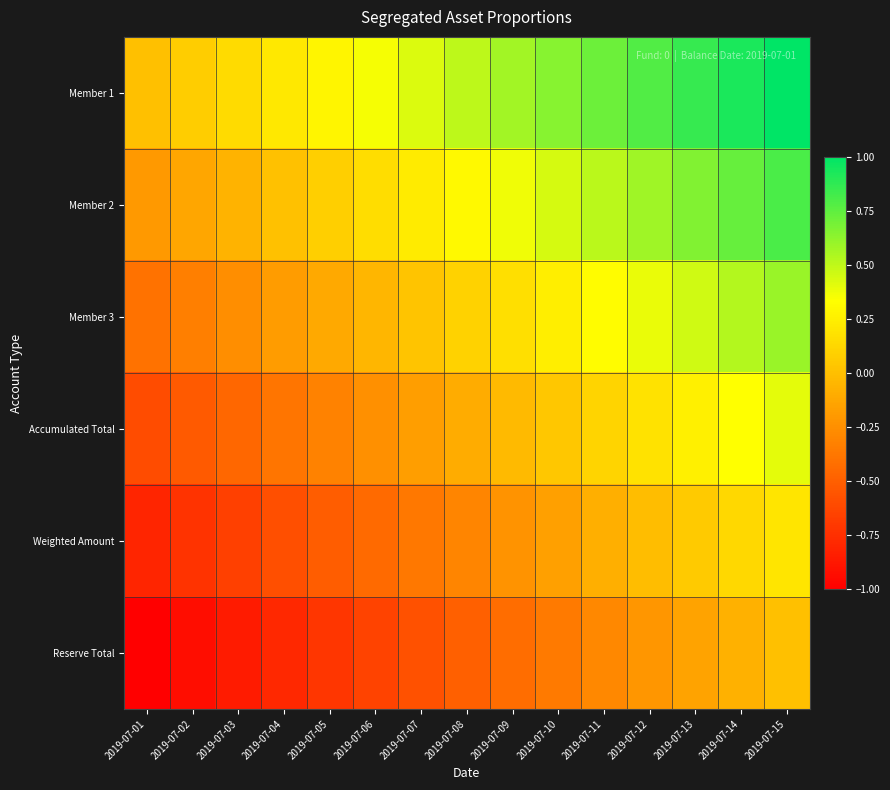

Reading left to right, extract all data points from this chart.

Member 1: 2019-07-01=0.0	2019-07-02=0.1	2019-07-03=0.1	2019-07-04=0.2	2019-07-05=0.3	2019-07-06=0.4	2019-07-07=0.4	2019-07-08=0.5	2019-07-09=0.6	2019-07-10=0.6	2019-07-11=0.7	2019-07-12=0.8	2019-07-13=0.9	2019-07-14=0.9	2019-07-15=1.0
Member 2: 2019-07-01=-0.2	2019-07-02=-0.1	2019-07-03=-0.1	2019-07-04=0.0	2019-07-05=0.1	2019-07-06=0.2	2019-07-07=0.2	2019-07-08=0.3	2019-07-09=0.4	2019-07-10=0.4	2019-07-11=0.5	2019-07-12=0.6	2019-07-13=0.7	2019-07-14=0.7	2019-07-15=0.8
Member 3: 2019-07-01=-0.4	2019-07-02=-0.3	2019-07-03=-0.3	2019-07-04=-0.2	2019-07-05=-0.1	2019-07-06=-0.0	2019-07-07=0.0	2019-07-08=0.1	2019-07-09=0.2	2019-07-10=0.2	2019-07-11=0.3	2019-07-12=0.4	2019-07-13=0.5	2019-07-14=0.5	2019-07-15=0.6
Accumulated Total: 2019-07-01=-0.6	2019-07-02=-0.5	2019-07-03=-0.5	2019-07-04=-0.4	2019-07-05=-0.3	2019-07-06=-0.2	2019-07-07=-0.2	2019-07-08=-0.1	2019-07-09=-0.0	2019-07-10=0.0	2019-07-11=0.1	2019-07-12=0.2	2019-07-13=0.3	2019-07-14=0.3	2019-07-15=0.4
Weighted Amount: 2019-07-01=-0.8	2019-07-02=-0.7	2019-07-03=-0.7	2019-07-04=-0.6	2019-07-05=-0.5	2019-07-06=-0.4	2019-07-07=-0.4	2019-07-08=-0.3	2019-07-09=-0.2	2019-07-10=-0.2	2019-07-11=-0.1	2019-07-12=-0.0	2019-07-13=0.1	2019-07-14=0.1	2019-07-15=0.2
Reserve Total: 2019-07-01=-1.0	2019-07-02=-0.9	2019-07-03=-0.9	2019-07-04=-0.8	2019-07-05=-0.7	2019-07-06=-0.6	2019-07-07=-0.6	2019-07-08=-0.5	2019-07-09=-0.4	2019-07-10=-0.4	2019-07-11=-0.3	2019-07-12=-0.2	2019-07-13=-0.1	2019-07-14=-0.1	2019-07-15=0.0